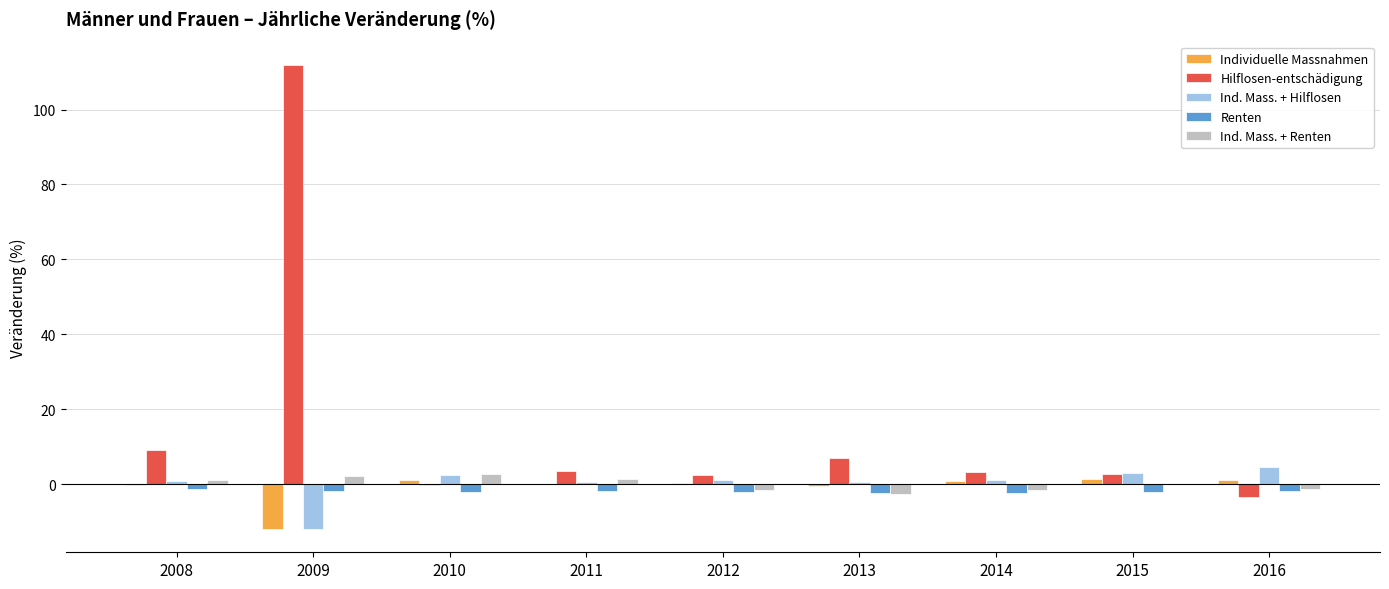

What is the approximate value of Ind. Mass. + Hilflosen at 2008?

0.8